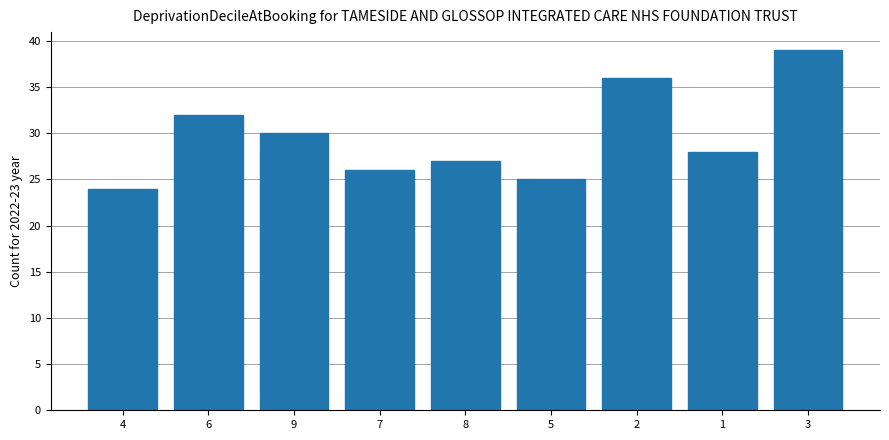

What is the difference between the values at 9 and 1?

2